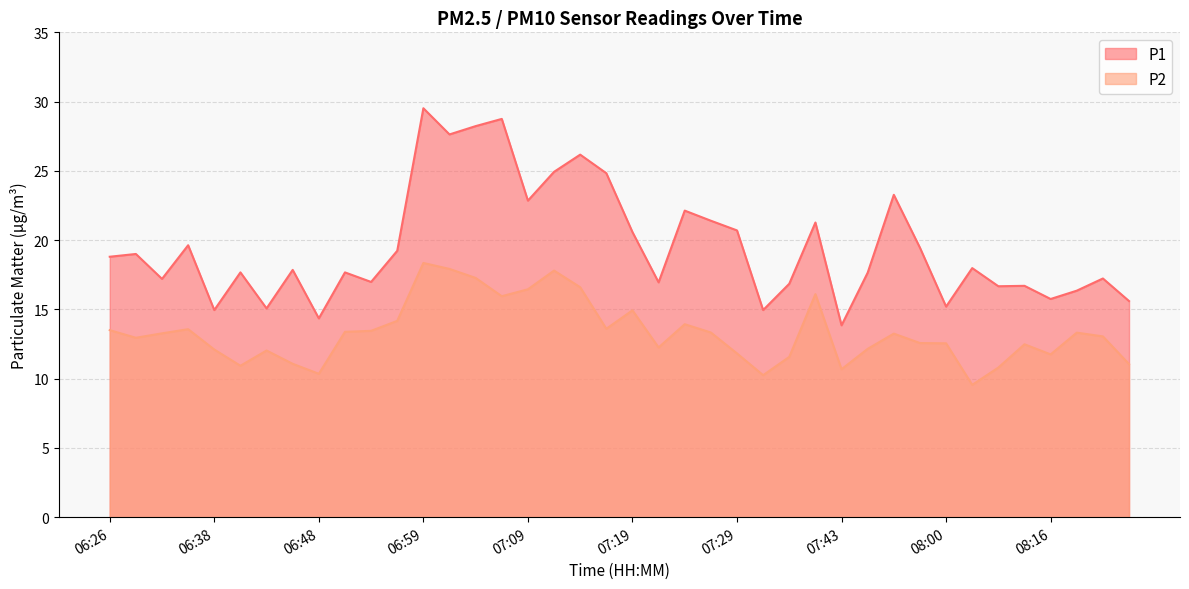

At how many categories does at least one series exceed 26?

5